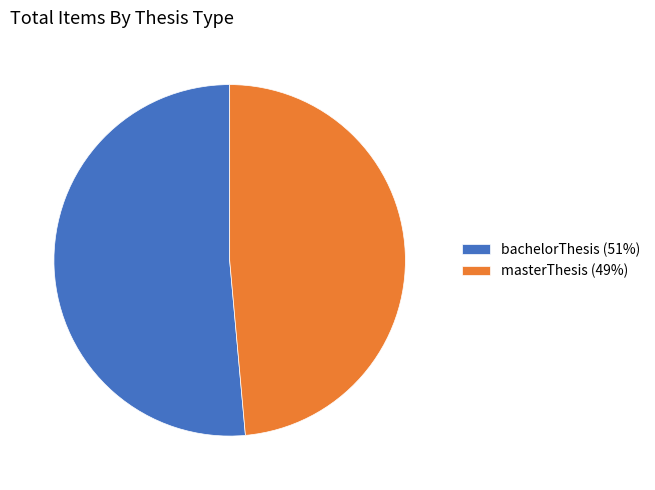

Which slice represents more than half of the pie?

bachelorThesis